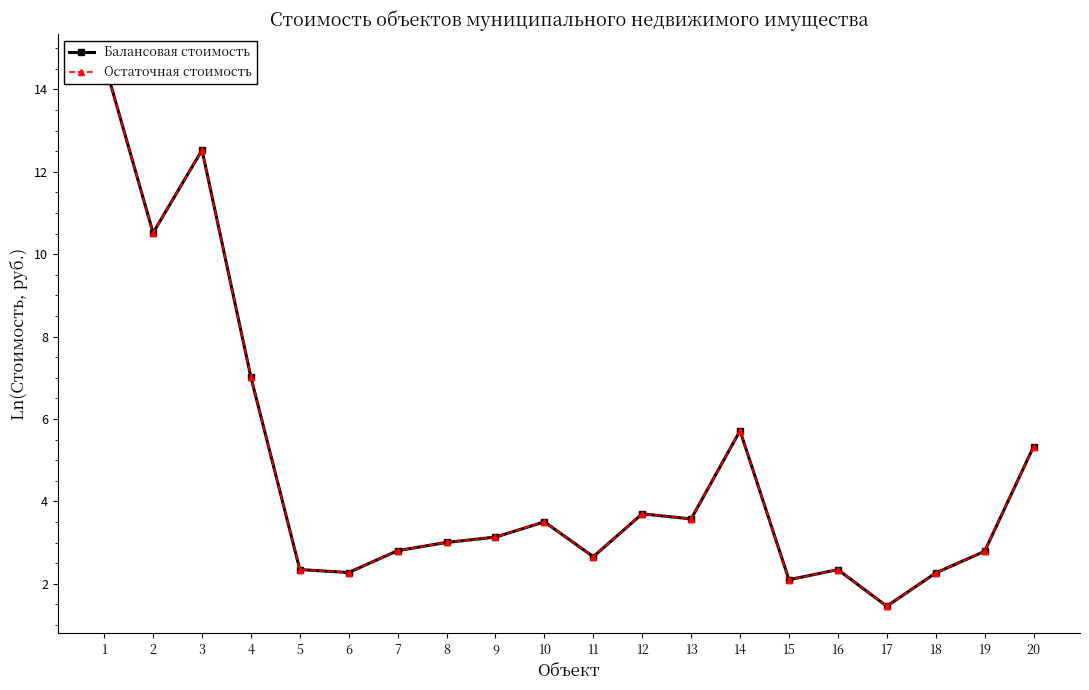

What value does the Балансовая стоимость series have at 16?

2.3